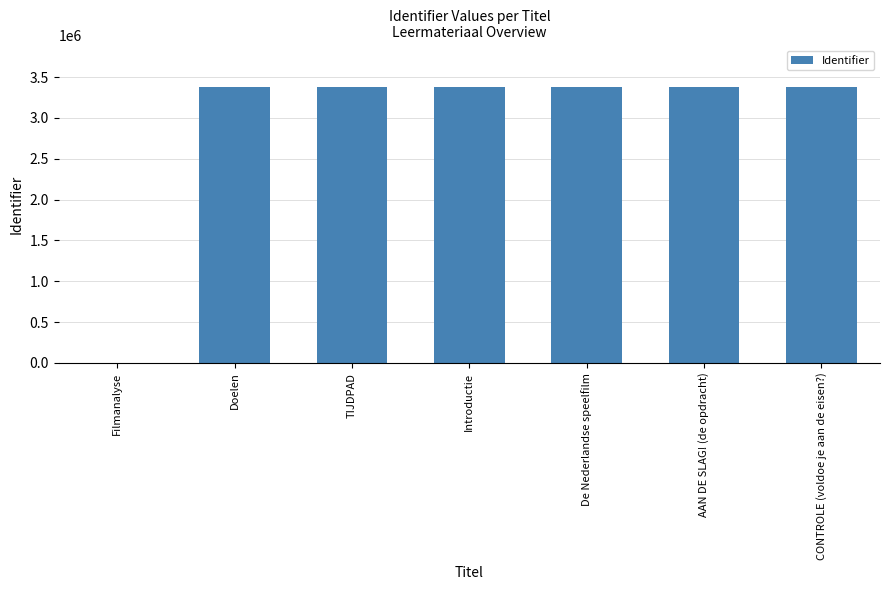

Approximately how many times larger is the value at TIJDPAD compared to CONTROLE (voldoe je aan de eisen?)?

1.0